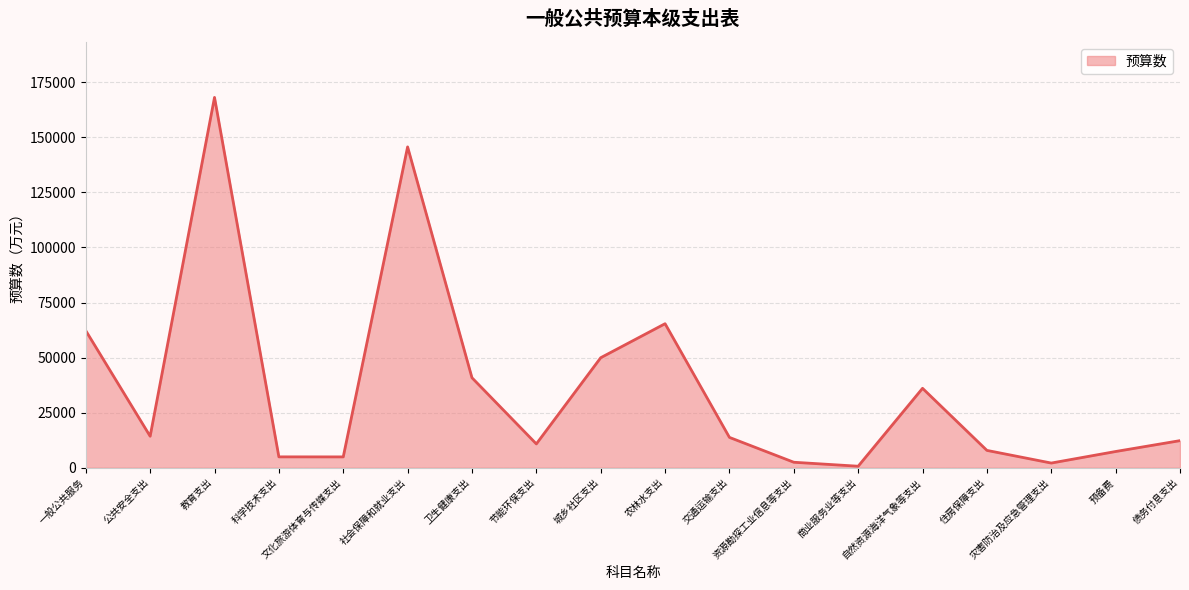

At which label does the data first exceed 13802?

一般公共服务